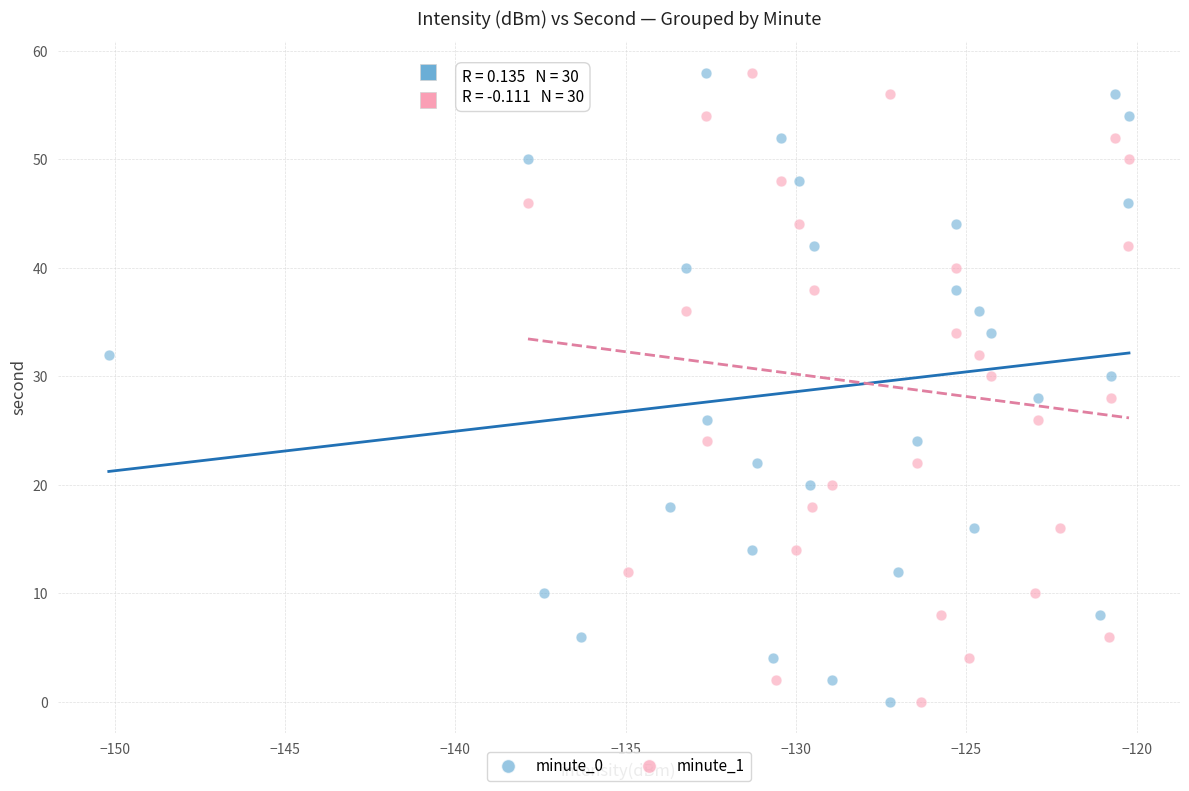

What are all the series names shown in the legend?

minute_0, minute_1